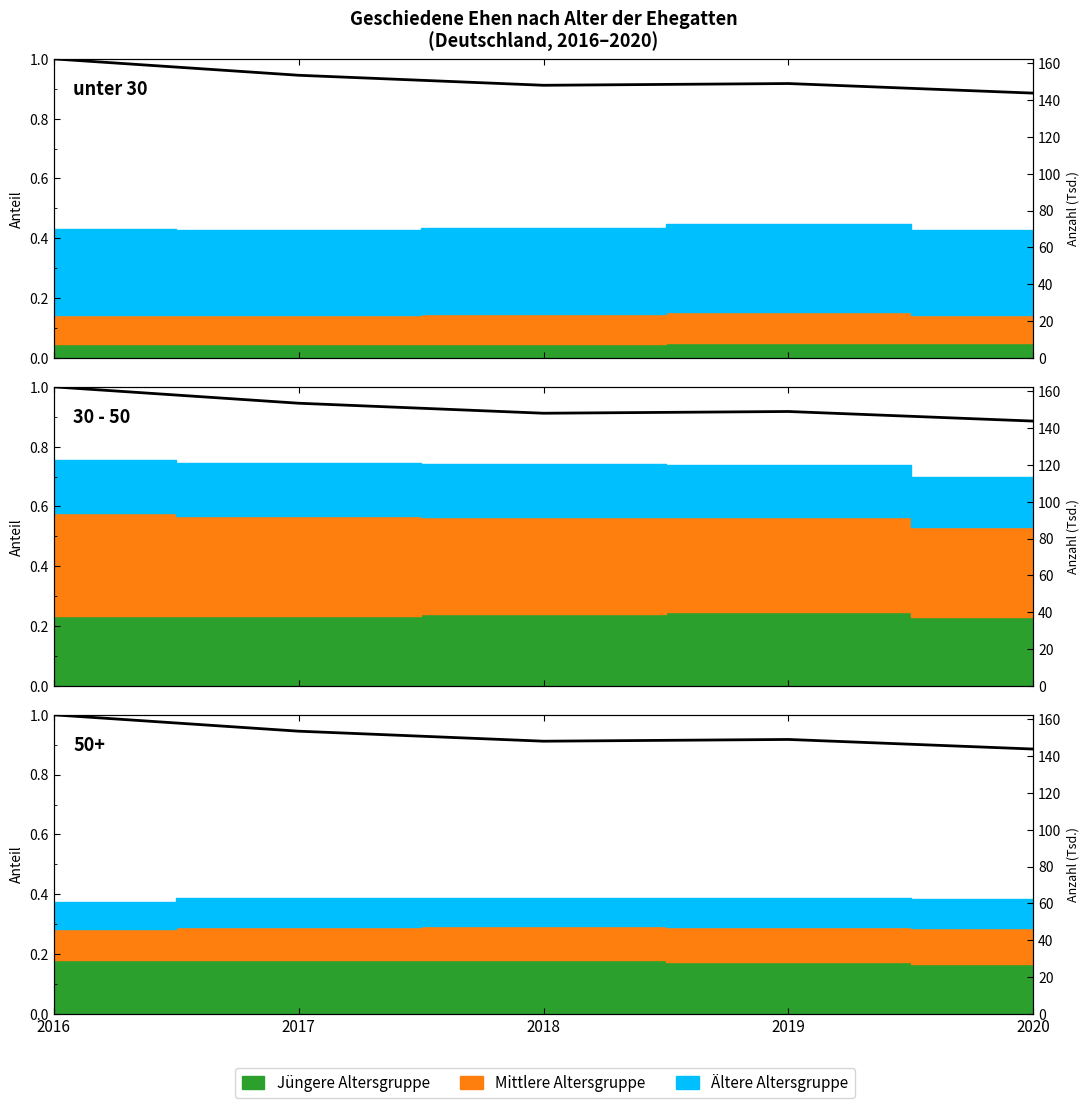

List the labels in order of value, largest first.

2016, 2017, 2019, 2018, 2020